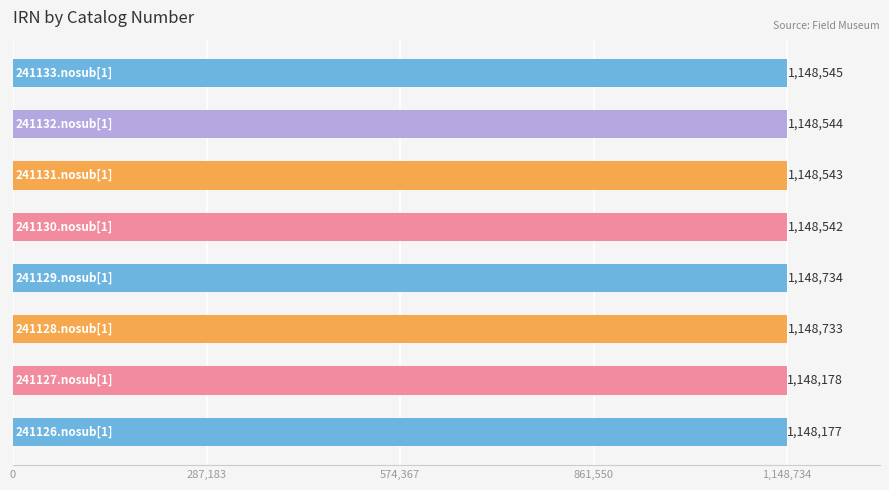

What is the smallest value displayed?

1148177